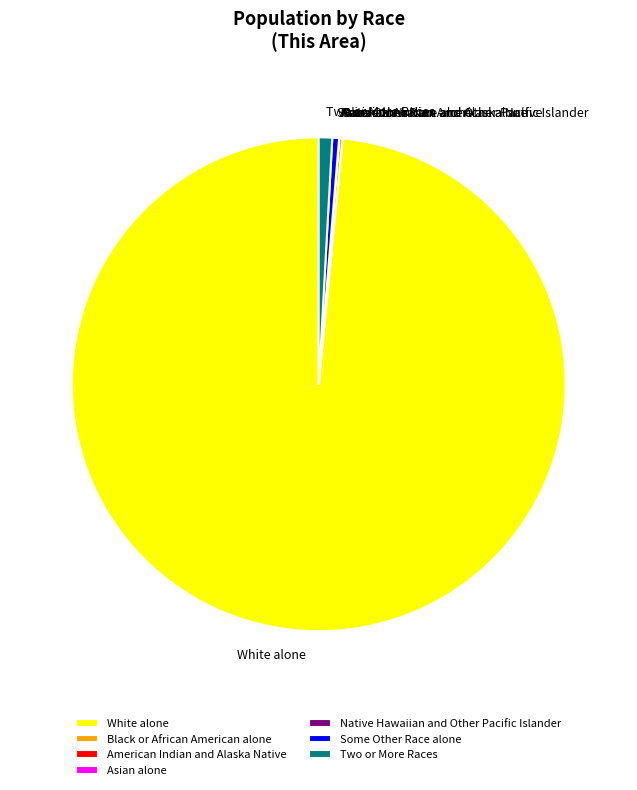

Is there any slice that represents more than half of the pie?

Yes